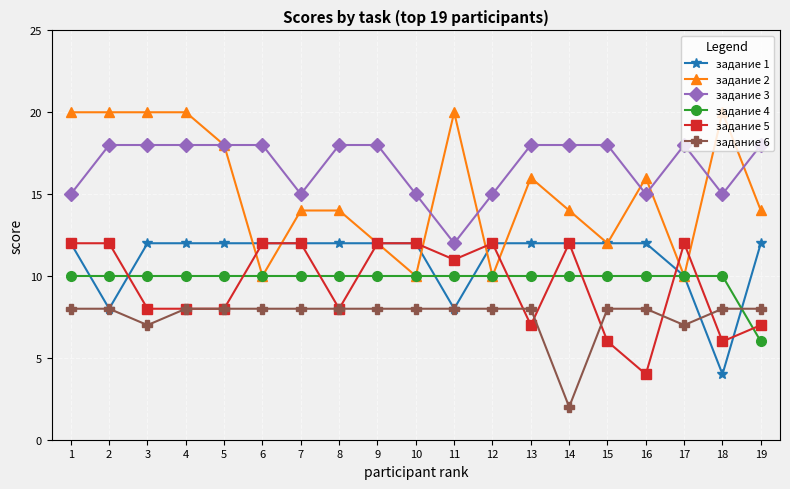

What is the greatest value displayed?

20